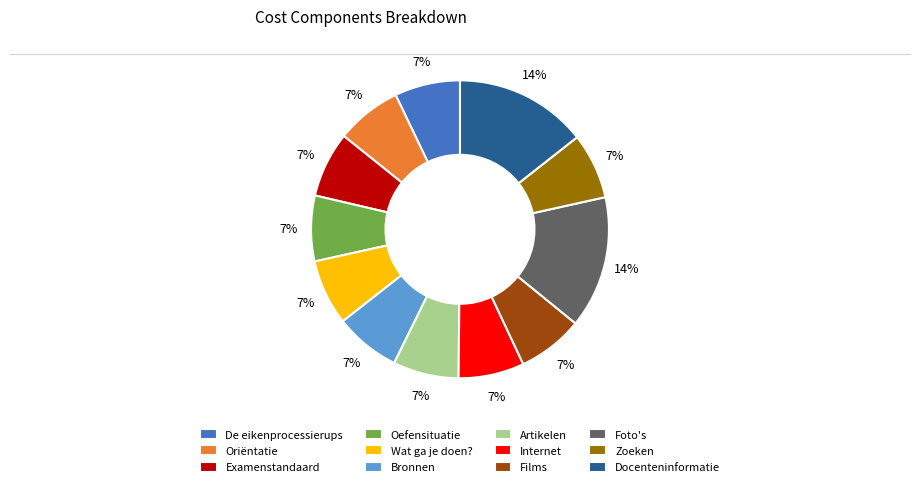

Combined, do Zoeken and De eikenprocessierups account for over 50%?

No